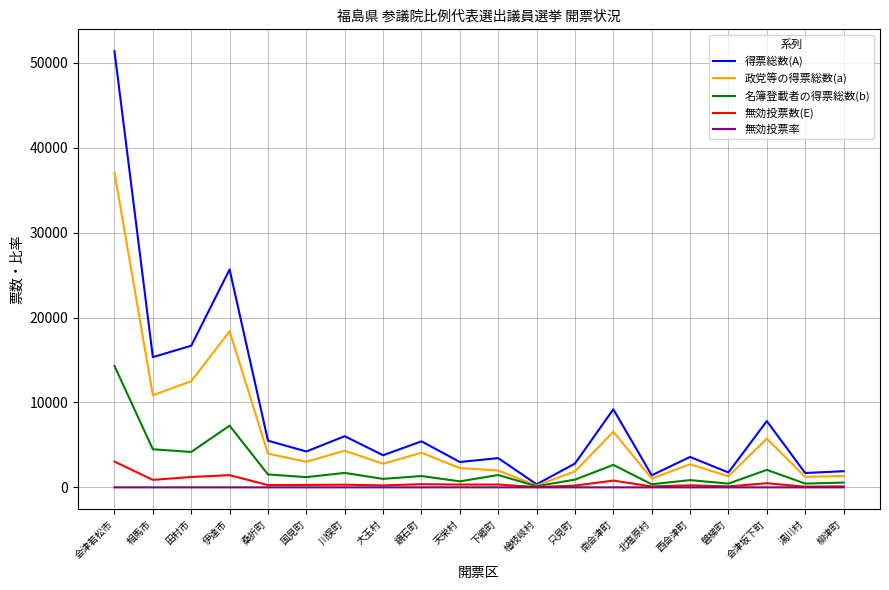

At which label does 得票総数(A) reach its peak?

会津若松市